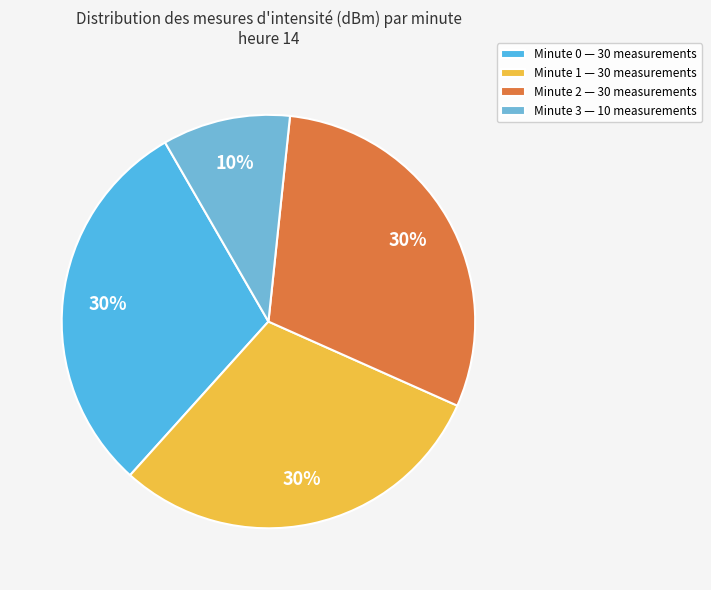

Is there a majority slice in this chart?

No